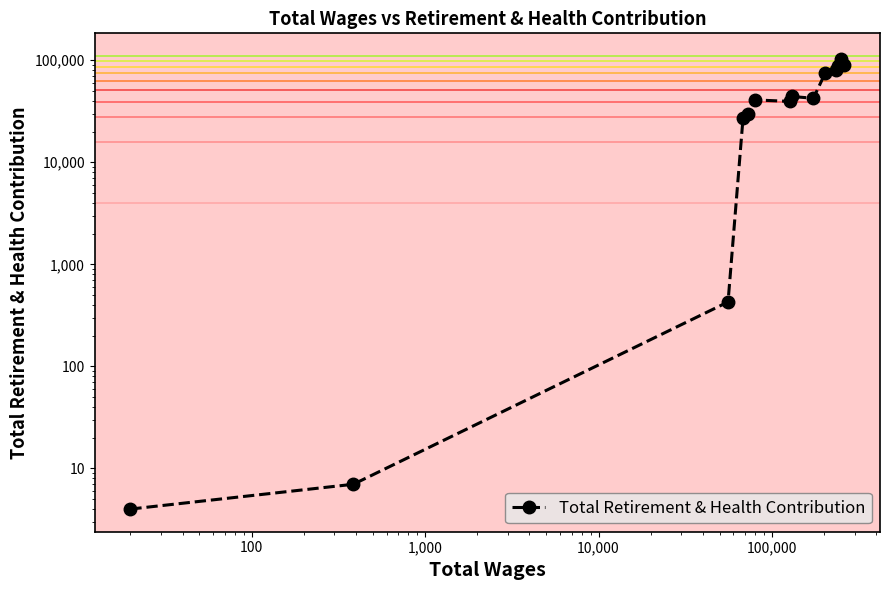

What is the minimum value shown in the chart?

4